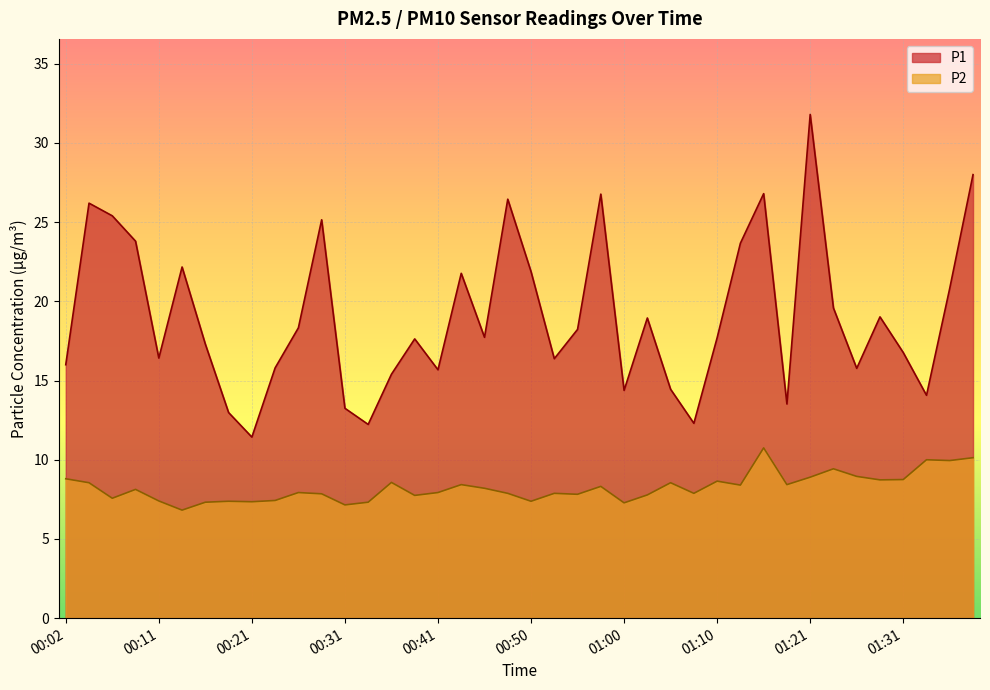

At which category is the sum across all series the highest?

01:21